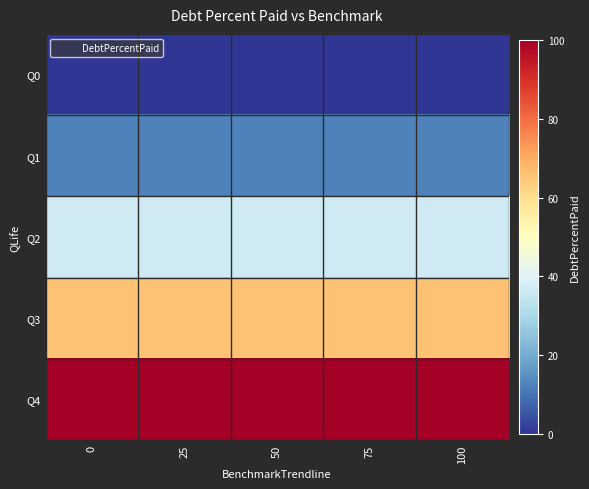

What is the total value across all series at 25?

215.1